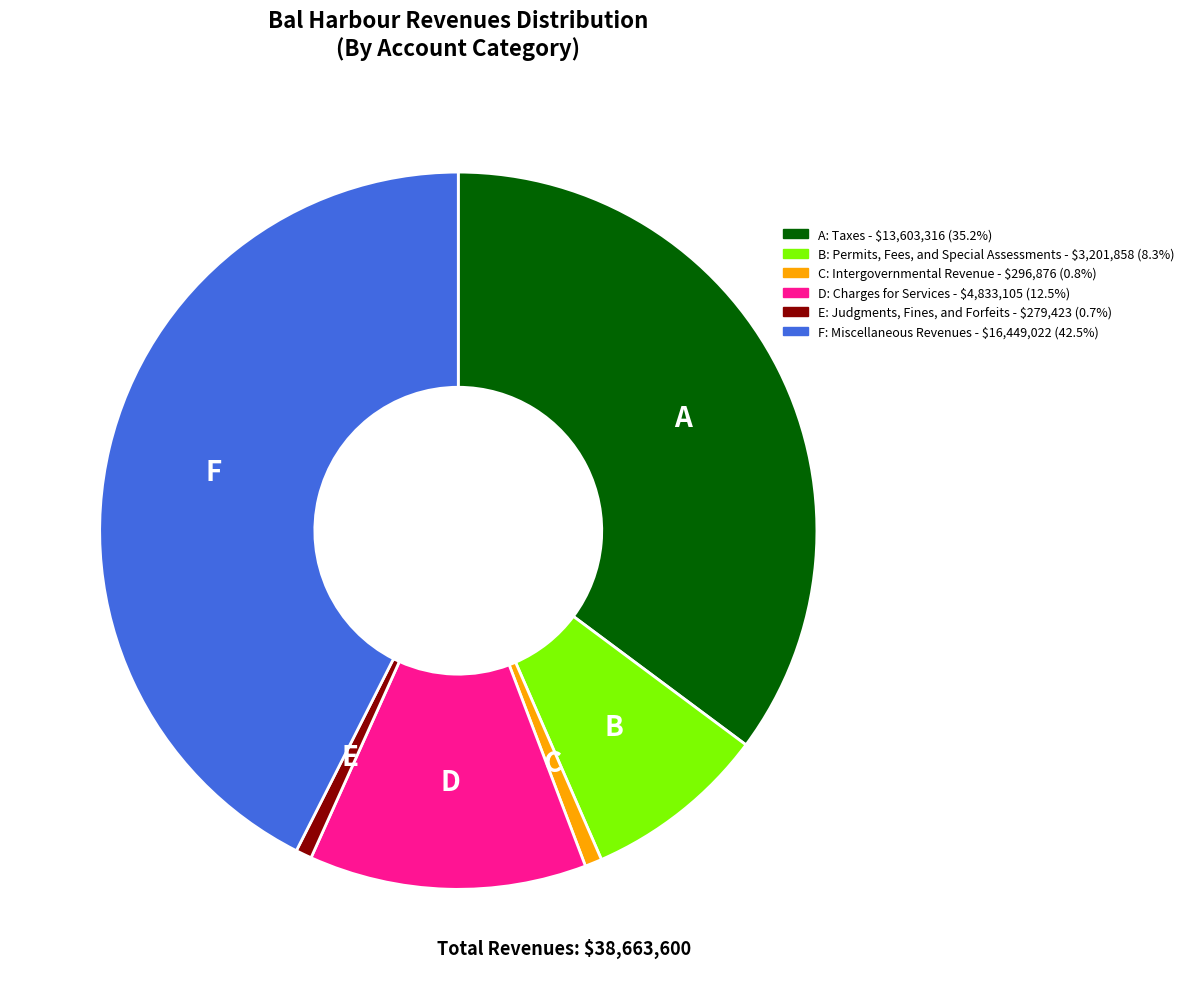

Does any single category account for the majority?

No